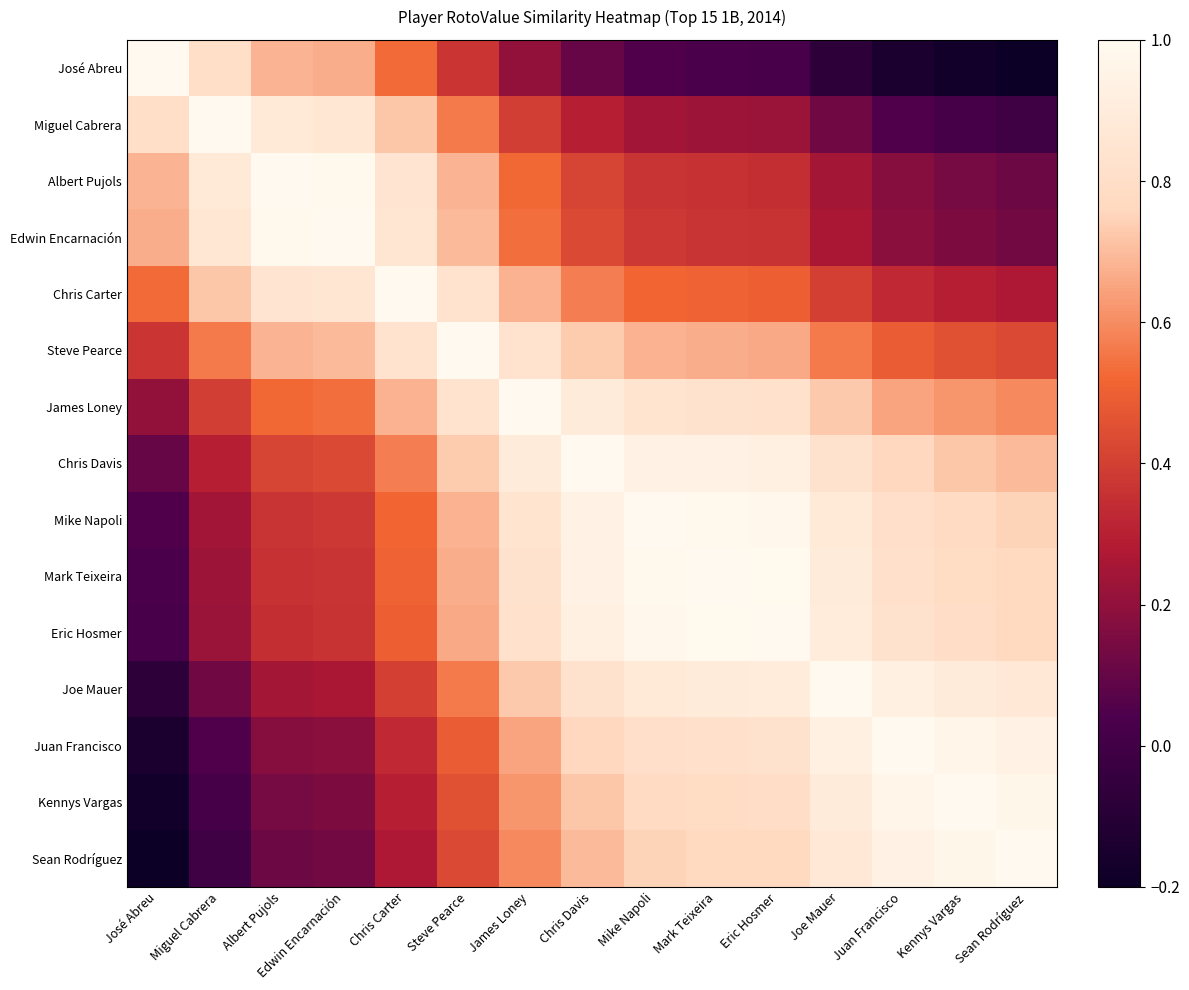

Rank the series by their maximum value, from lowest to highest.

José Abreu, Miguel Cabrera, Albert Pujols, Edwin Encarnación, Chris Carter, Steve Pearce, James Loney, Chris Davis, Mike Napoli, Mark Teixeira, Eric Hosmer, Joe Mauer, Juan Francisco, Kennys Vargas, Sean Rodríguez